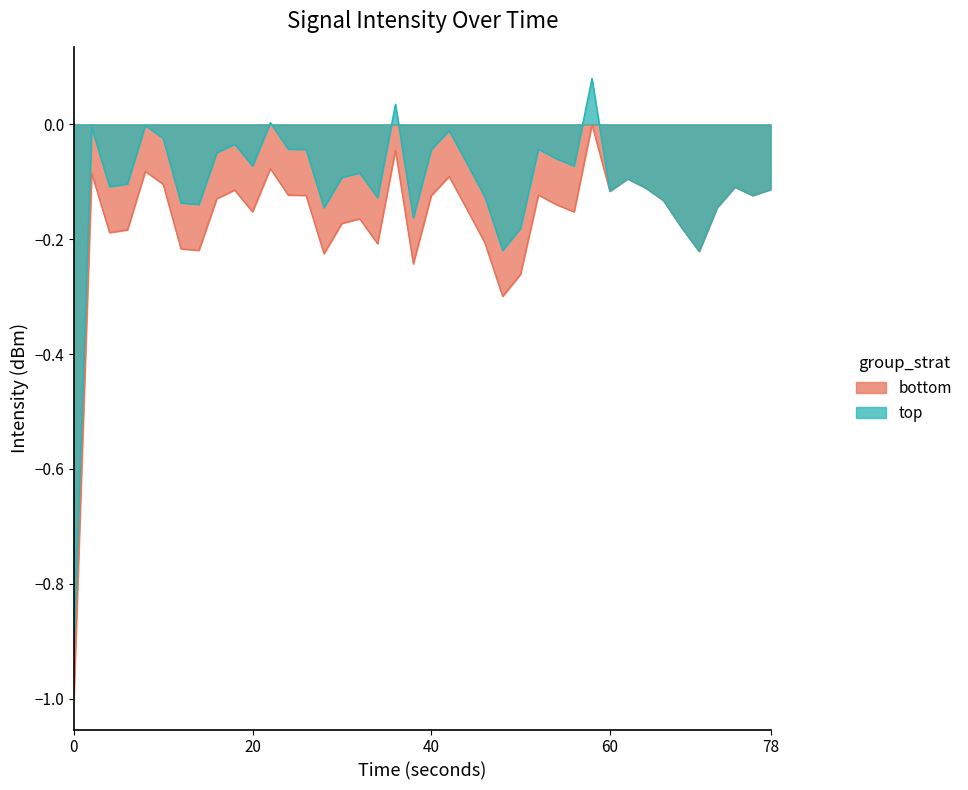

What is the minimum value shown in the chart?

-1.0